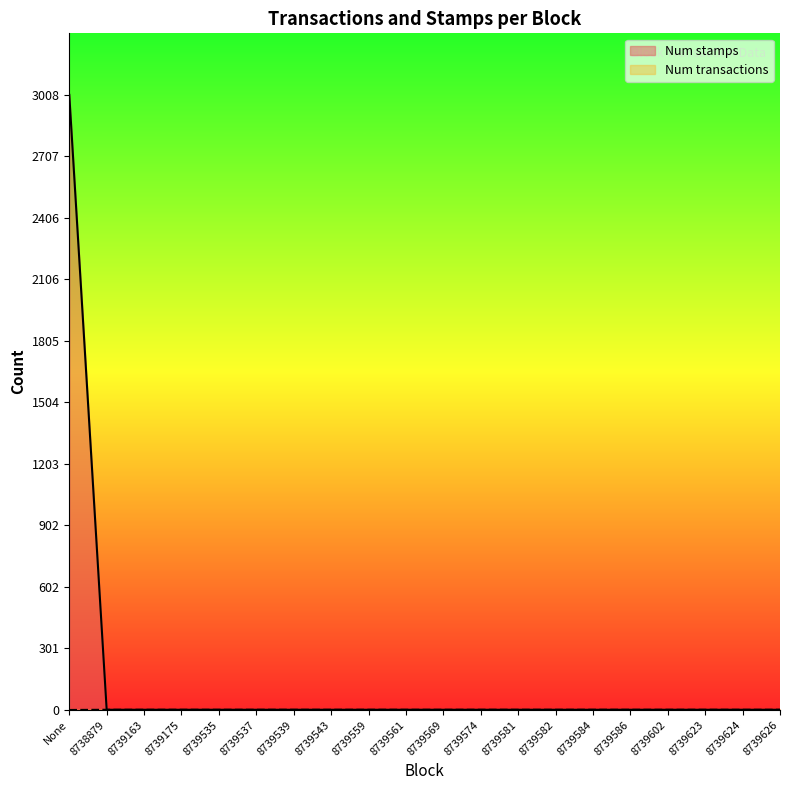

What is the label of the 10th point from the left?

8739561